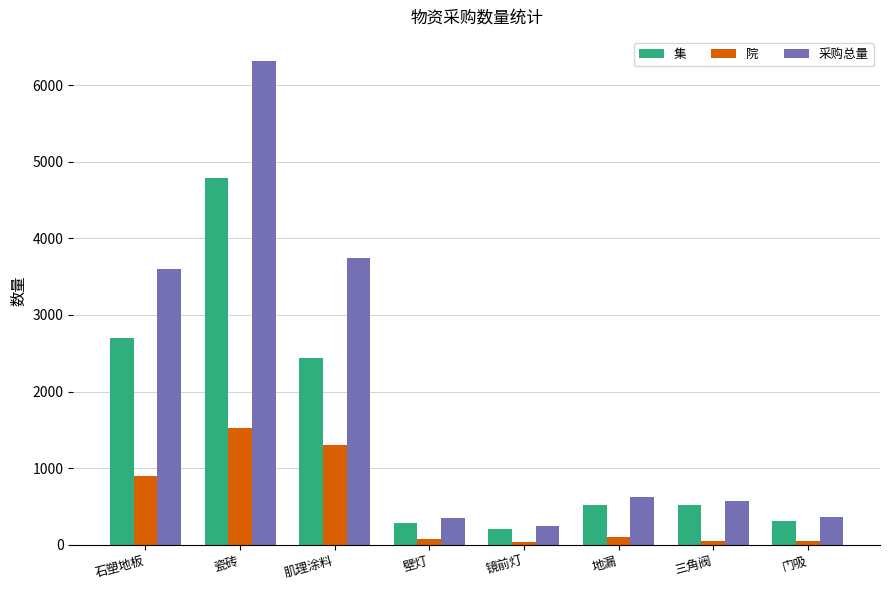

What is the greatest value displayed?

6314